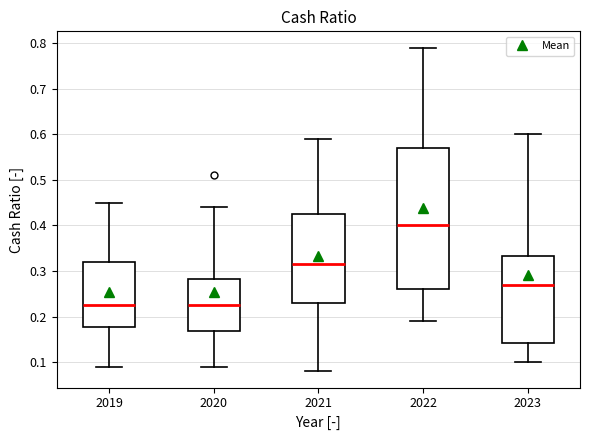

Which box's median line is the highest?

2022